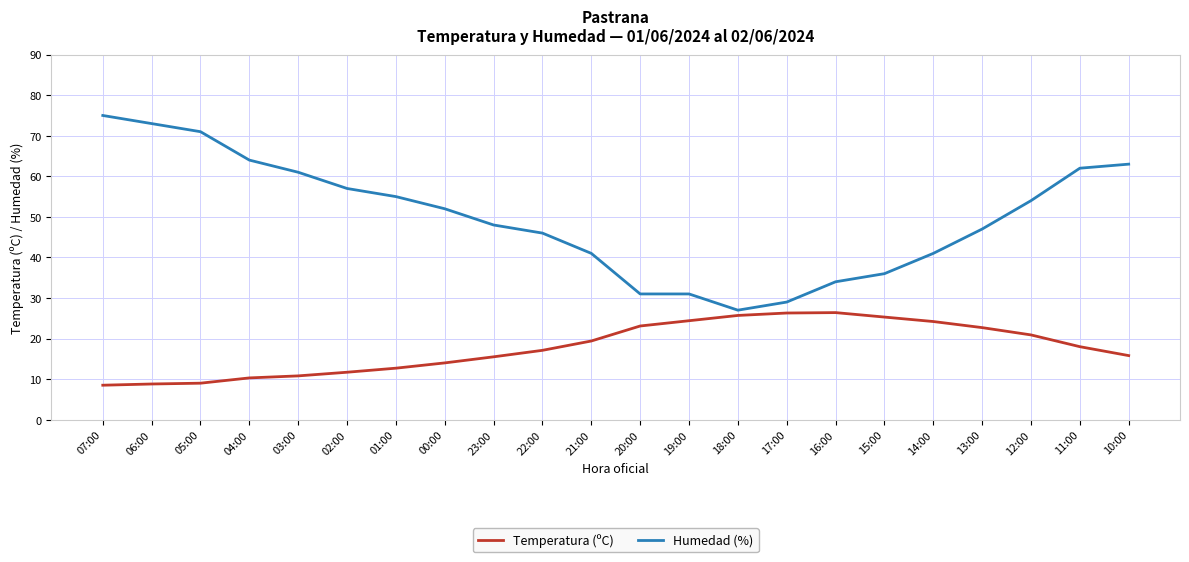

True or false: Temperatura (ºC) and Humedad (%) intersect in this chart.

False